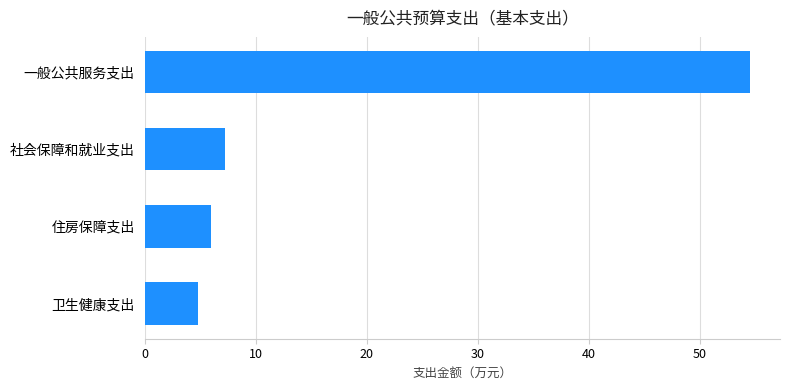

At which label is the value closest to 29?

社会保障和就业支出